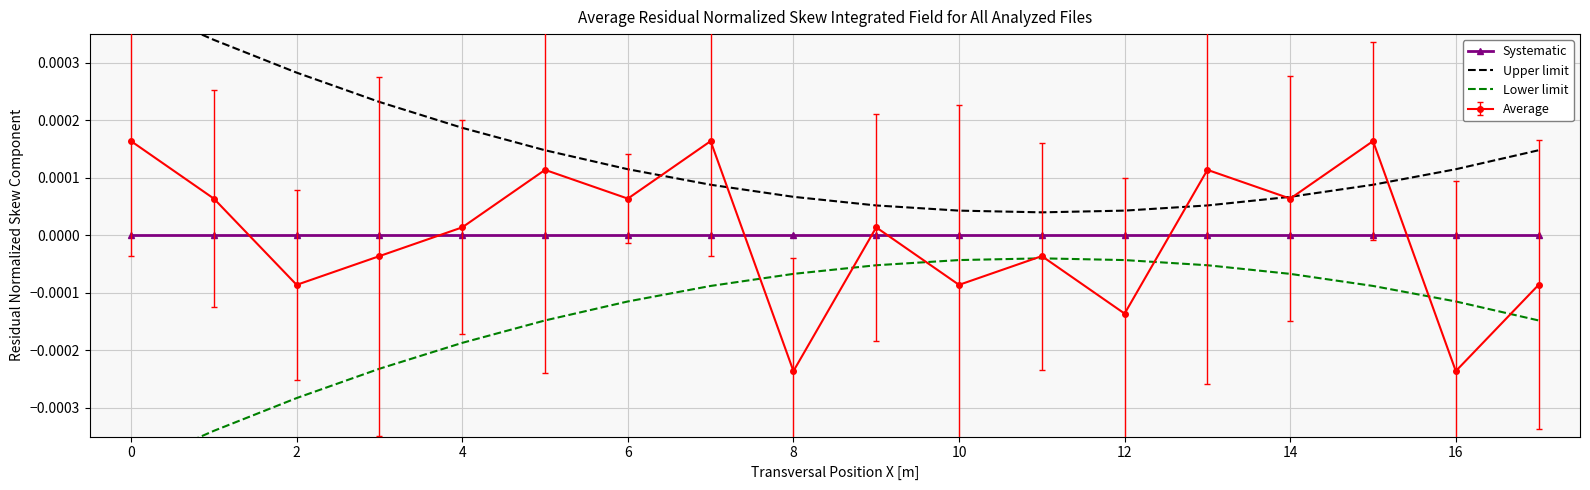

After their last crossing, which series has the higher values: Average or Systematic?

Systematic